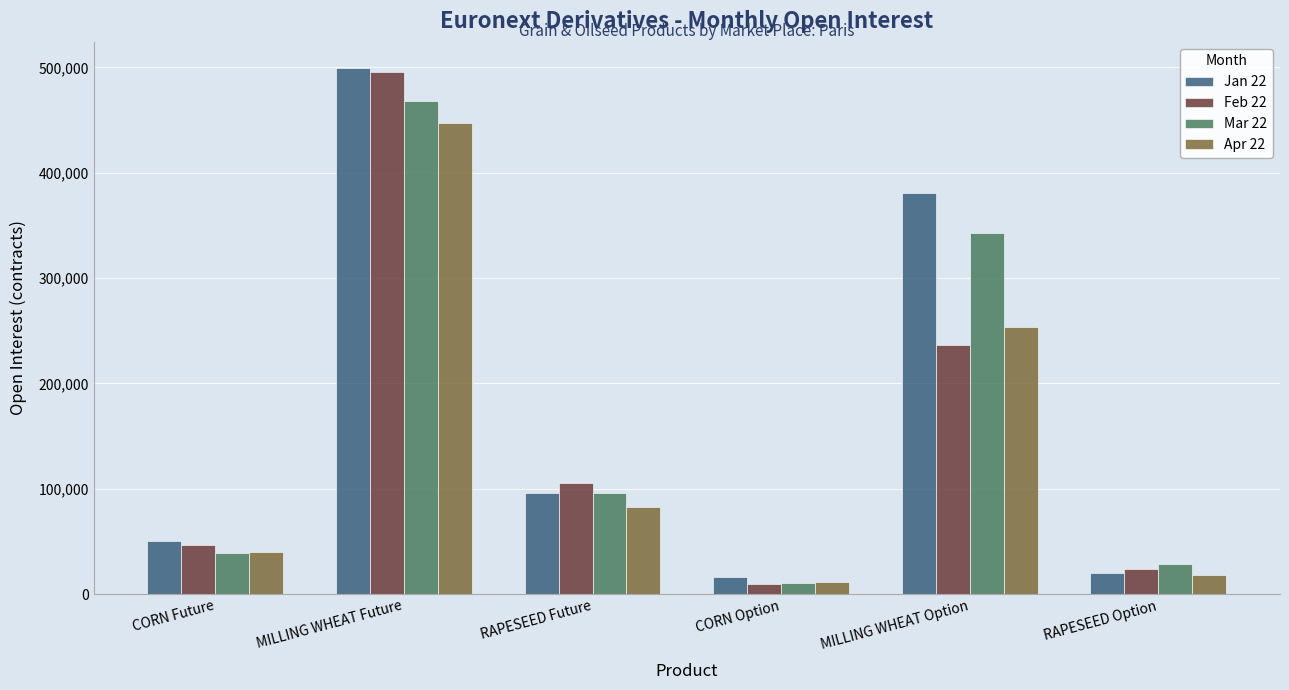

Which series has the largest total across all categories?

Jan 22